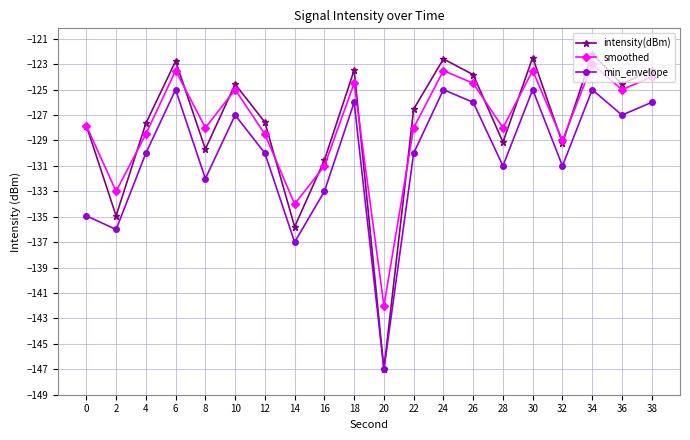

True or false: smoothed and min_envelope cross at least once.

False